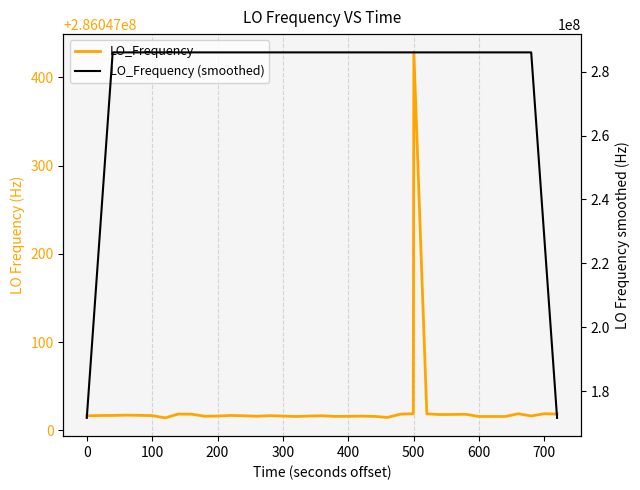

Reading right to left, list all the values displayed in this chart.

LO_Frequency: 286047018.4	286047018.8	286047016.3	286047018.8	286047015.7	286047015.7	286047015.7	286047018.2	286047018.0	286047017.9	286047018.7	286047428.4	286047018.8	286047018.3	286047014.6	286047015.8	286047016.1	286047015.9	286047015.8	286047015.8	286047016.5	286047016.2	286047015.7	286047016.2	286047016.6	286047016.0	286047016.5	286047016.9	286047016.2	286047016.0	286047018.3	286047018.3	286047018.4	286047014.1	286047016.7	286047017.0	286047017.2	286047016.9	286047016.8	286047016.4
LO_Frequency (smoothed): 171628210.7	228837614.5	286047017.6	286047017.1	286047016.4	286047016.8	286047016.7	286047017.1	286047017.7	286047100.2	286047100.4	286047100.4	286047099.8	286047099.2	286047016.7	286047016.1	286047015.6	286047015.9	286047016.0	286047016.0	286047016.0	286047016.1	286047016.2	286047016.1	286047016.2	286047016.4	286047016.4	286047016.3	286047016.8	286047017.1	286047017.4	286047017.0	286047017.2	286047016.9	286047016.7	286047016.4	286047016.9	286047016.9	228837613.5	171628210.0